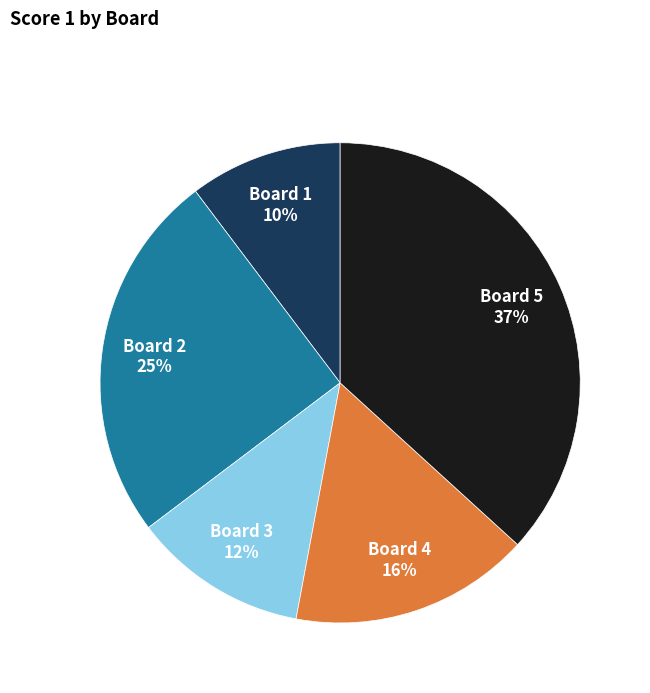

Is there a majority slice in this chart?

No